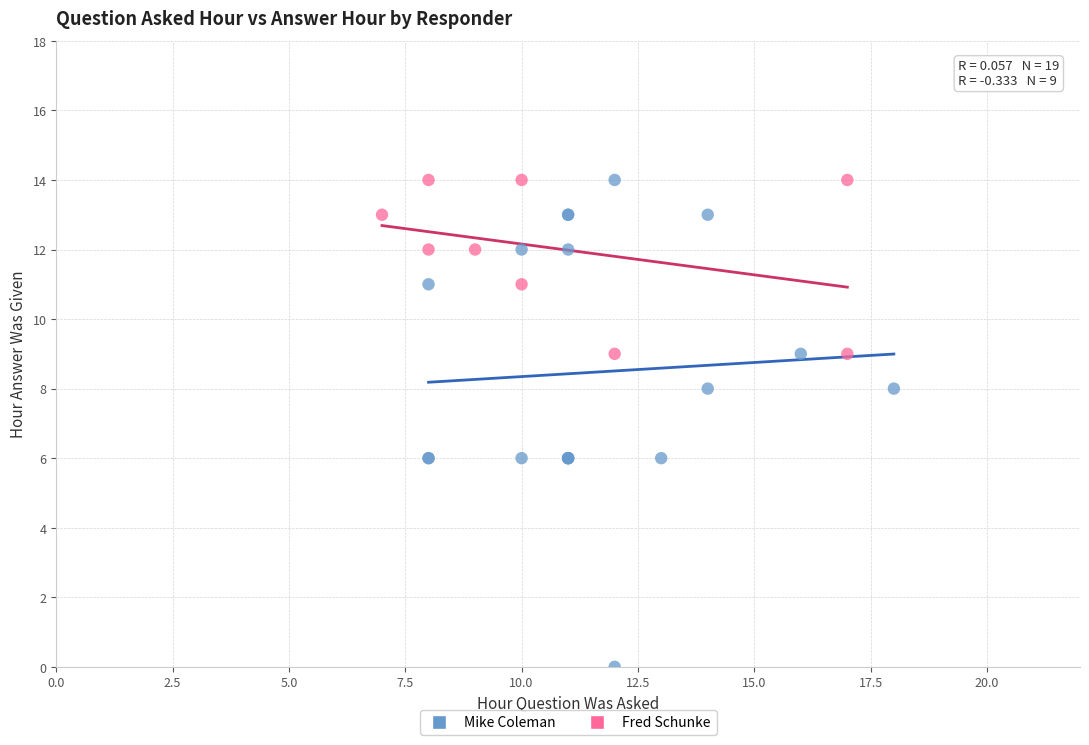

Which series has the largest Y range (max minus min)?

Mike Coleman